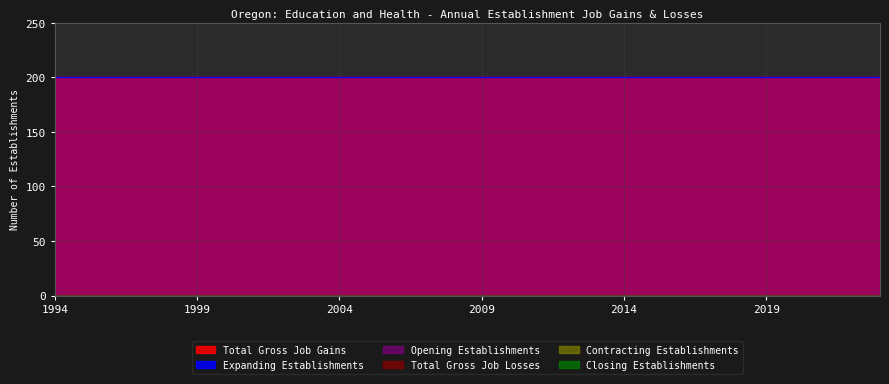

True or false: Total Gross Job Losses and Expanding Establishments intersect in this chart.

False